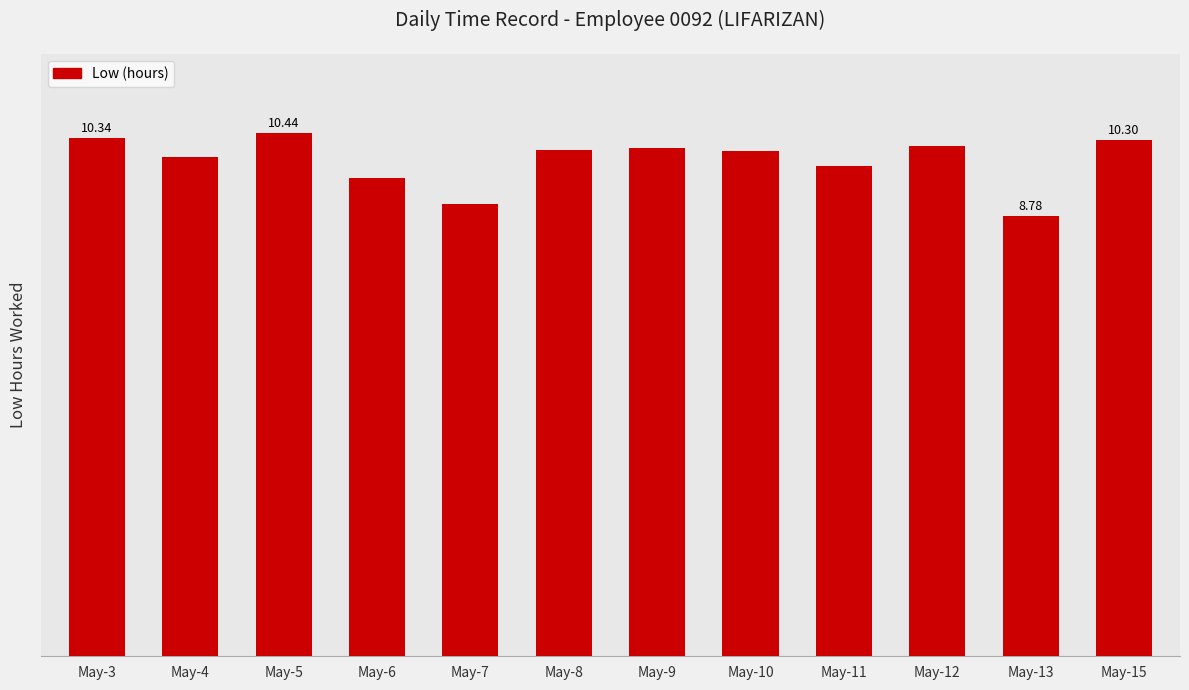

At which label does the data first exceed 10?

May-3